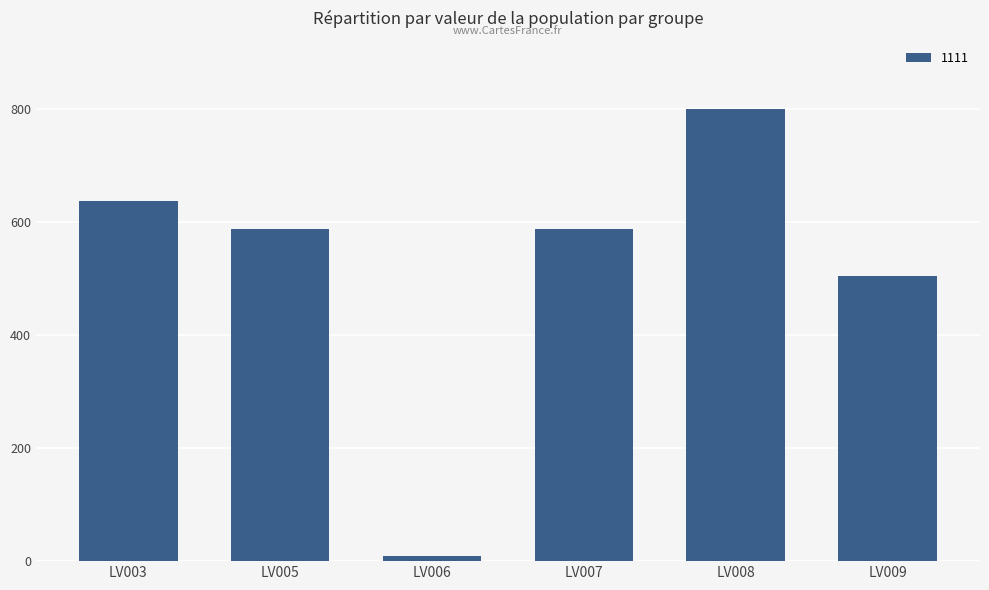

What is the ratio of the value at LV005 to the value at LV003?

0.9